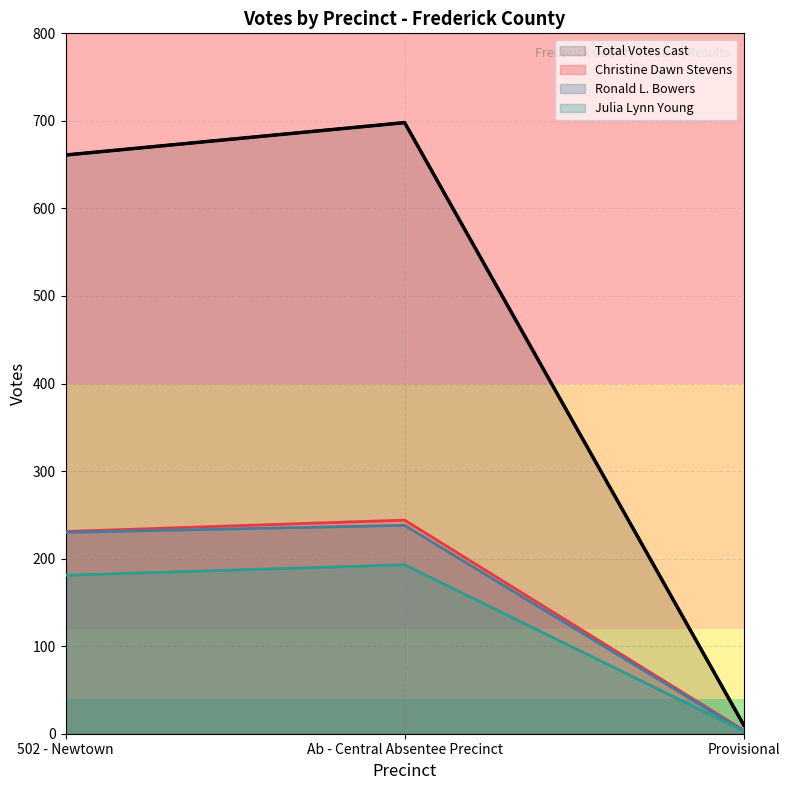

Does the chart have visible grid lines?

Yes